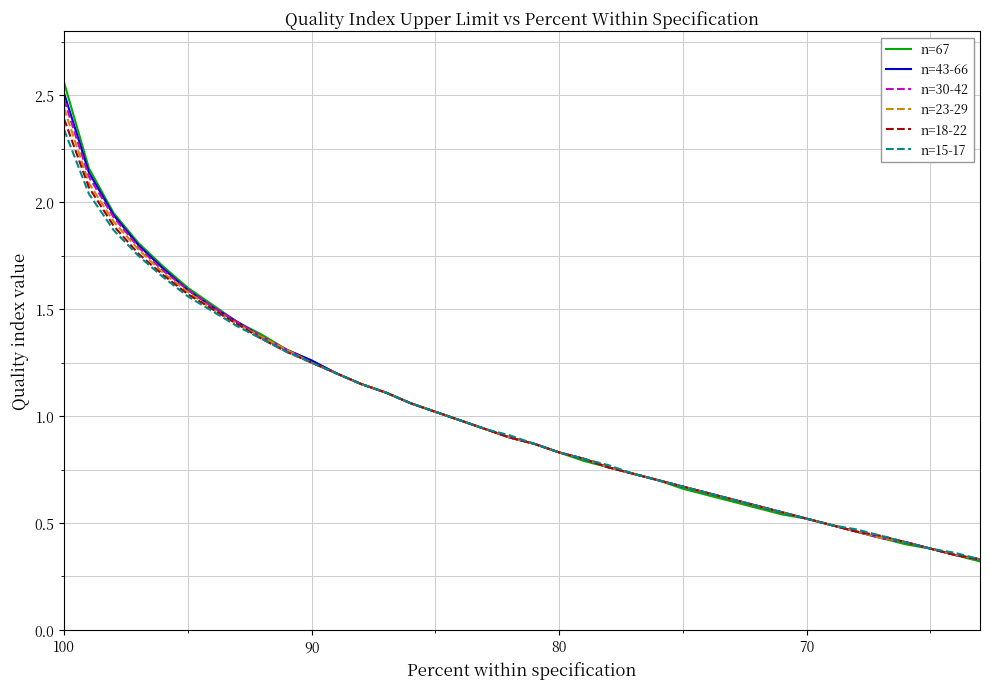

The n=23-29 series shows 0.6 at 36. True or false?

False